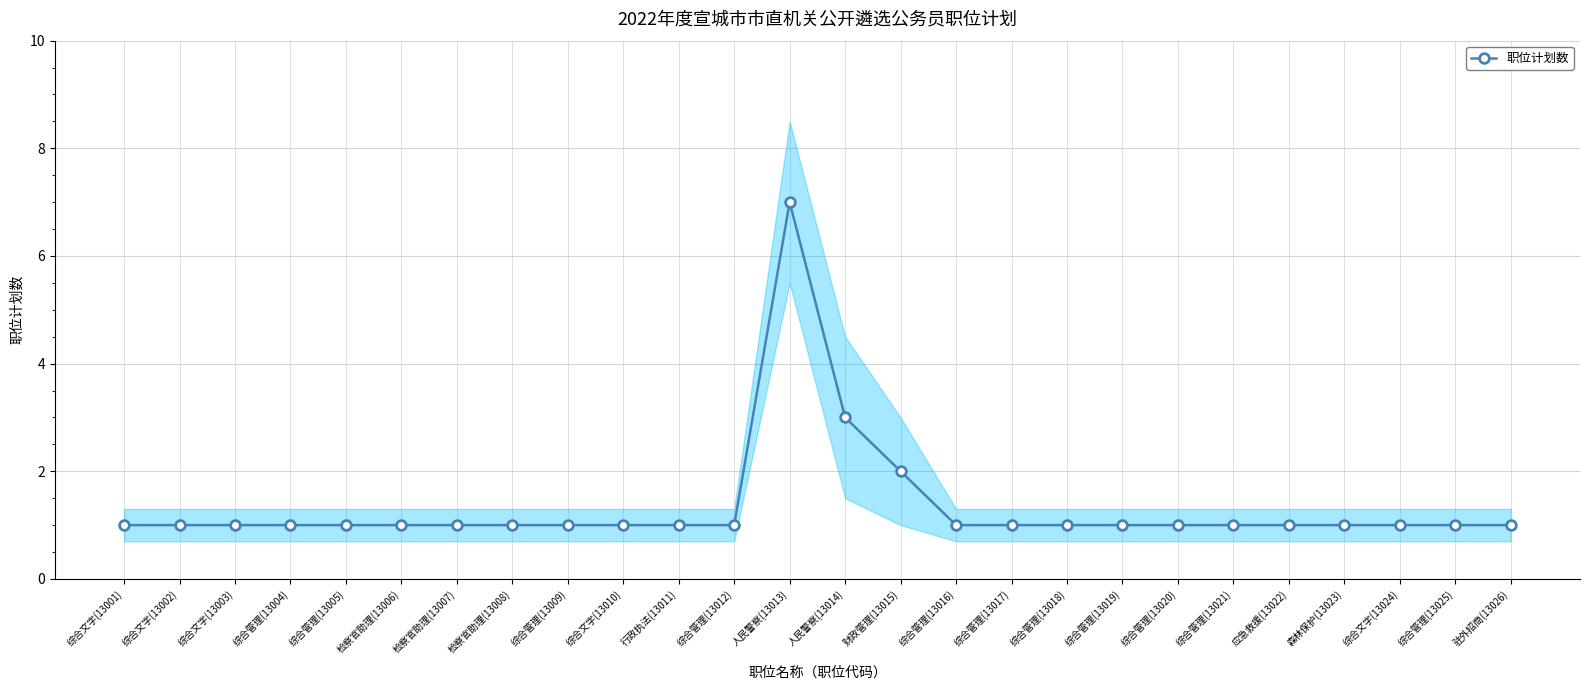

What is the average value?

1